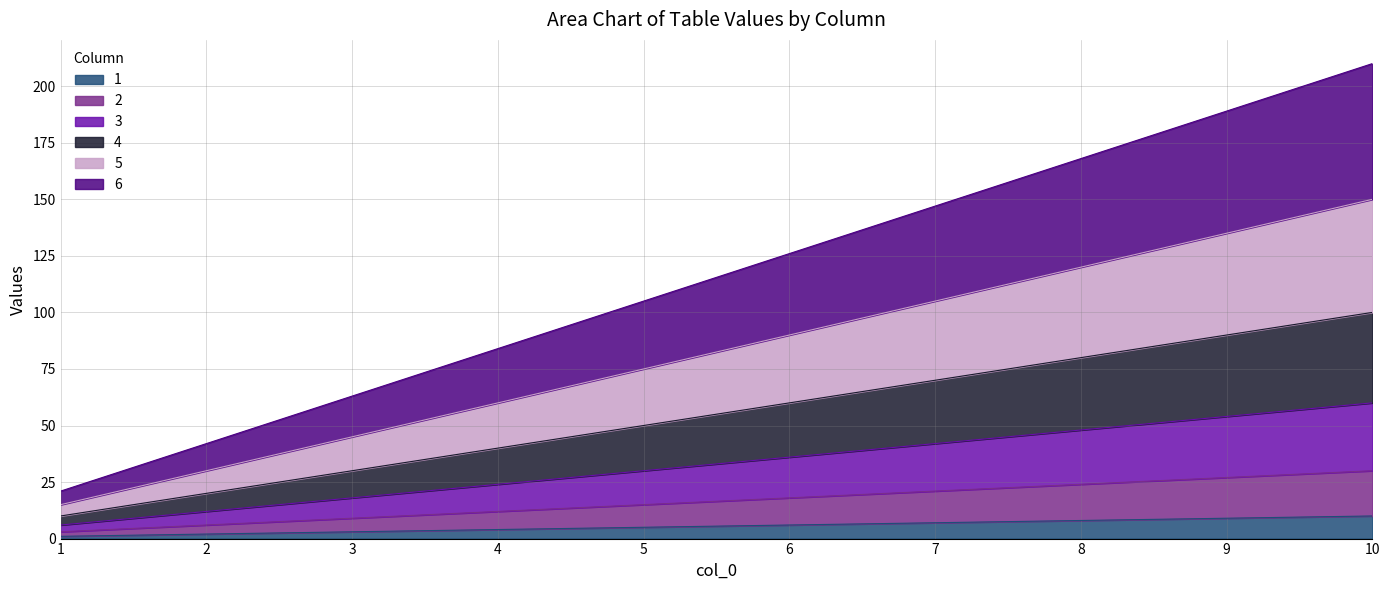

True or false: 1 and 2 intersect in this chart.

False